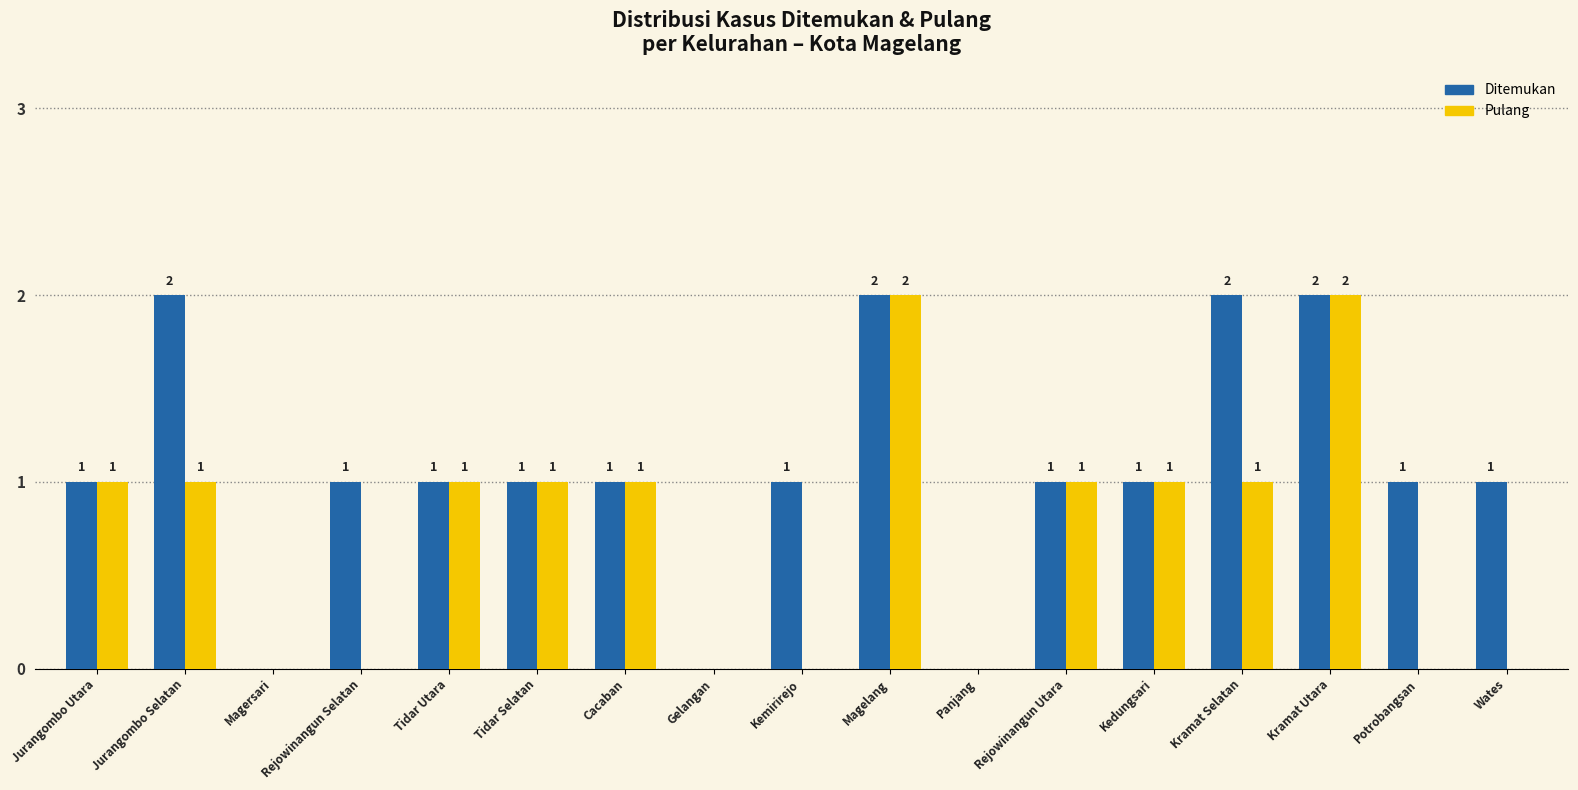

Count the number of categories in the chart.

17